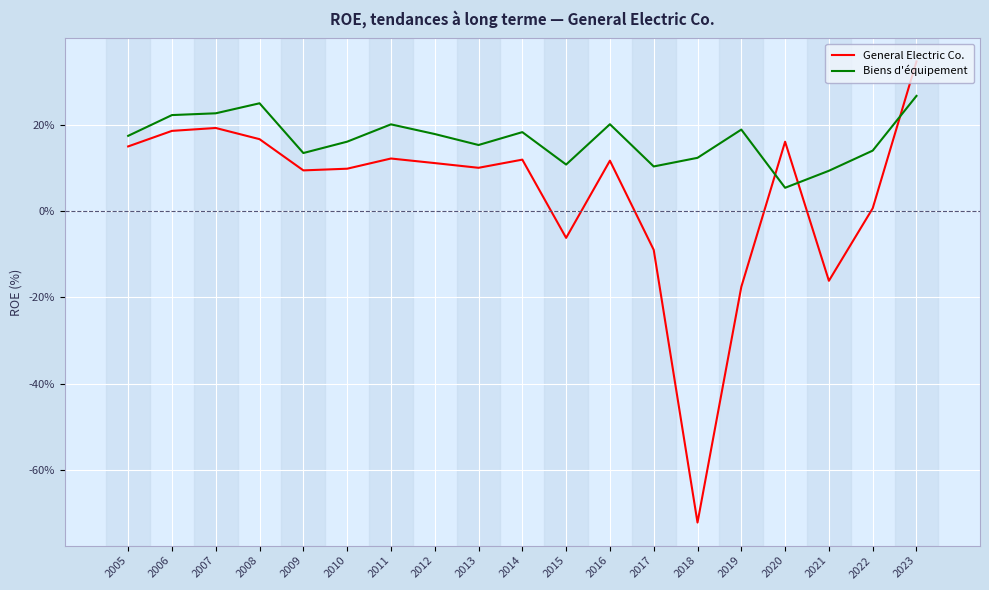

What are all the series names shown in the legend?

General Electric Co., Biens d'équipement